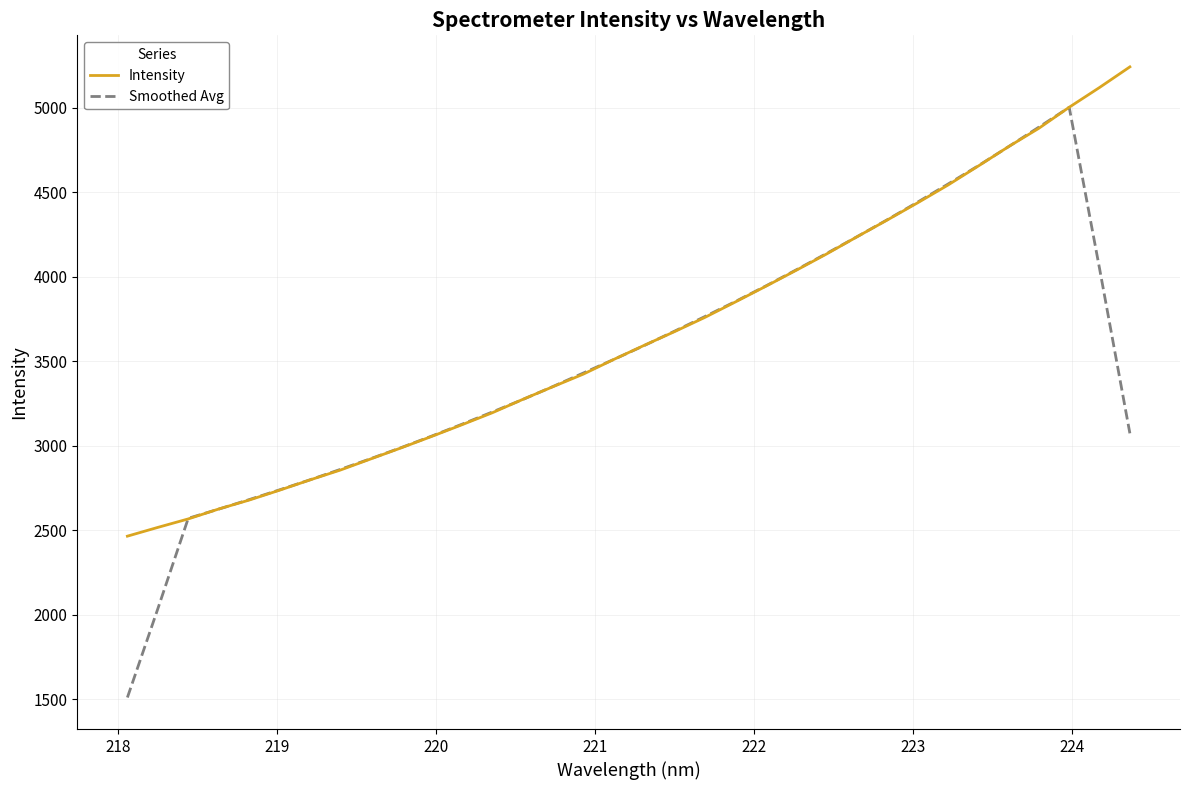

Which series has the largest range (max minus min)?

Smoothed Avg